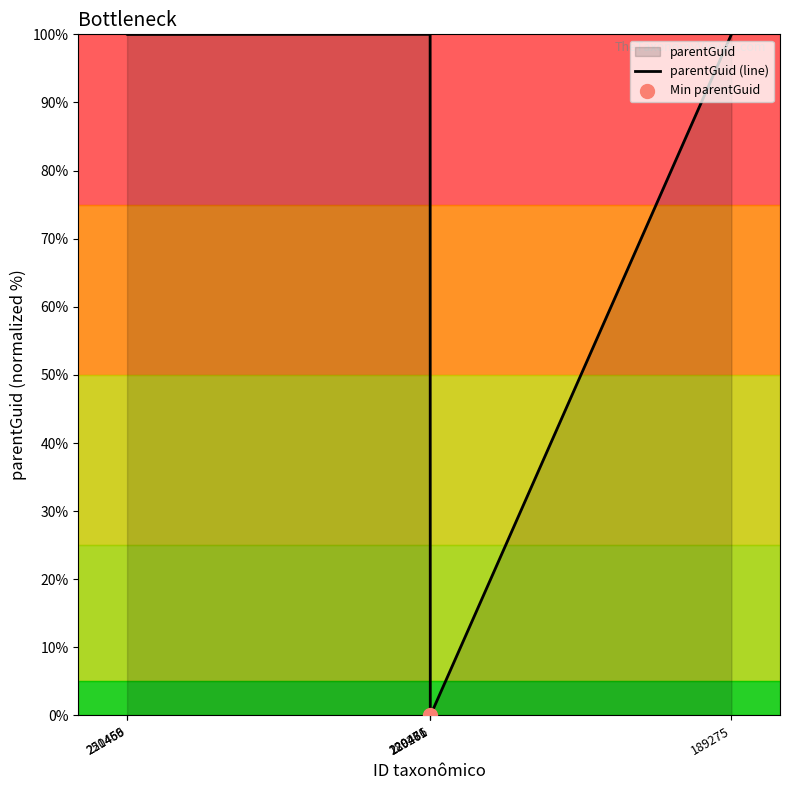

What is the change in value from 220471 to 220486?

-100.0